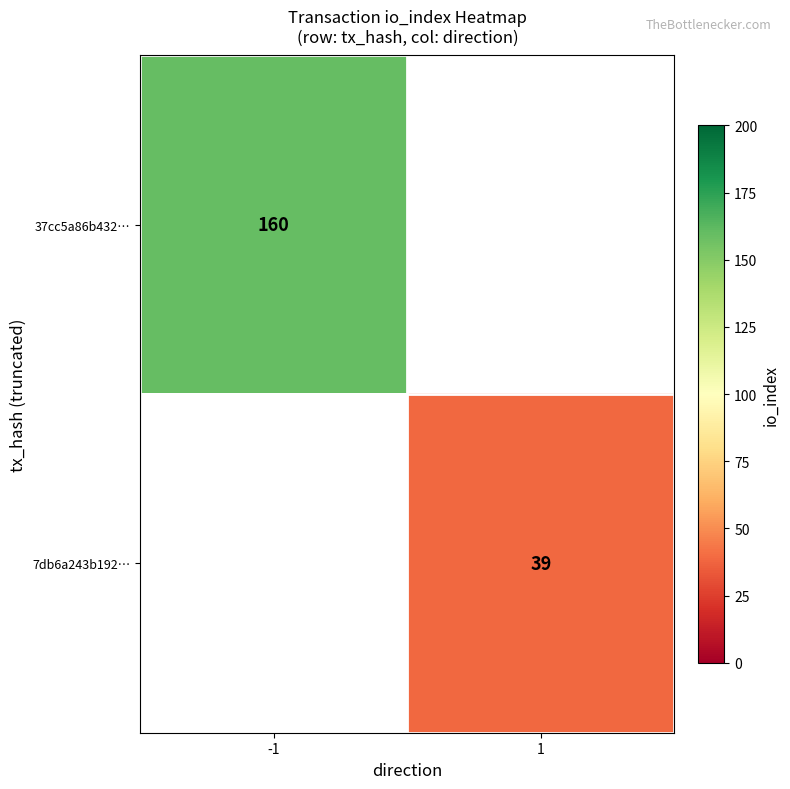

True or false: 37cc5a86b432… has a value of 160 at -1.

True